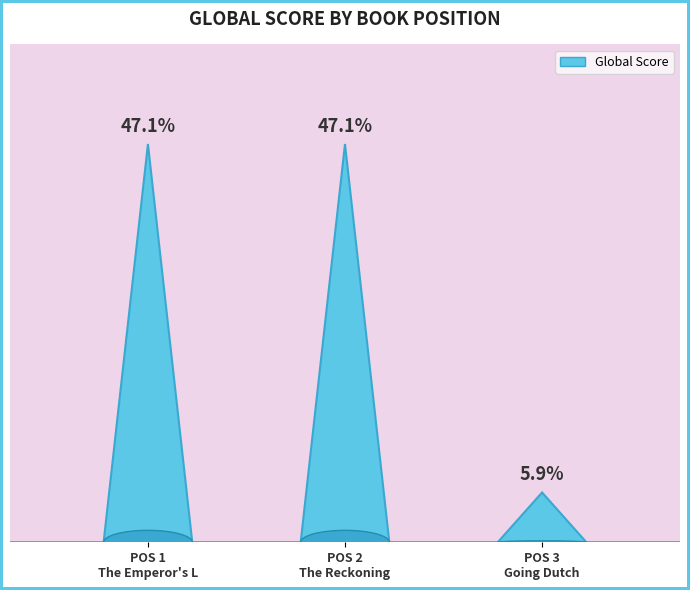

Which category has the highest value across all series?

The Emperor's Last Island